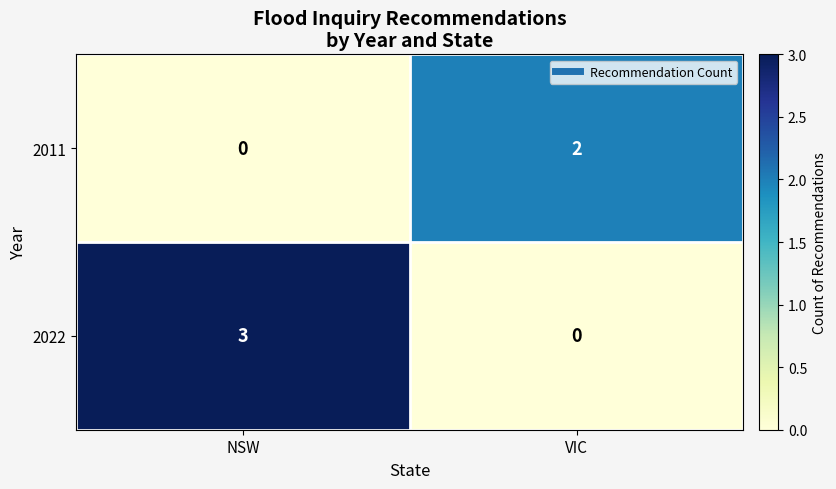

What is the highest value of the 2022 series?

3